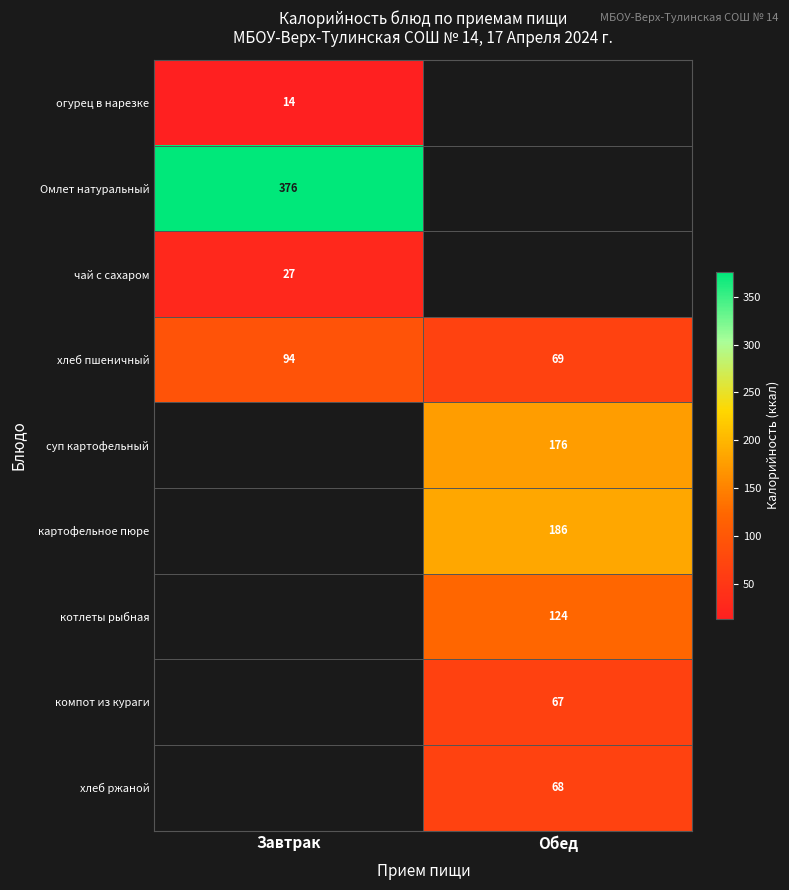

What is the spread (max minus min) of values at Завтрак?

362.0